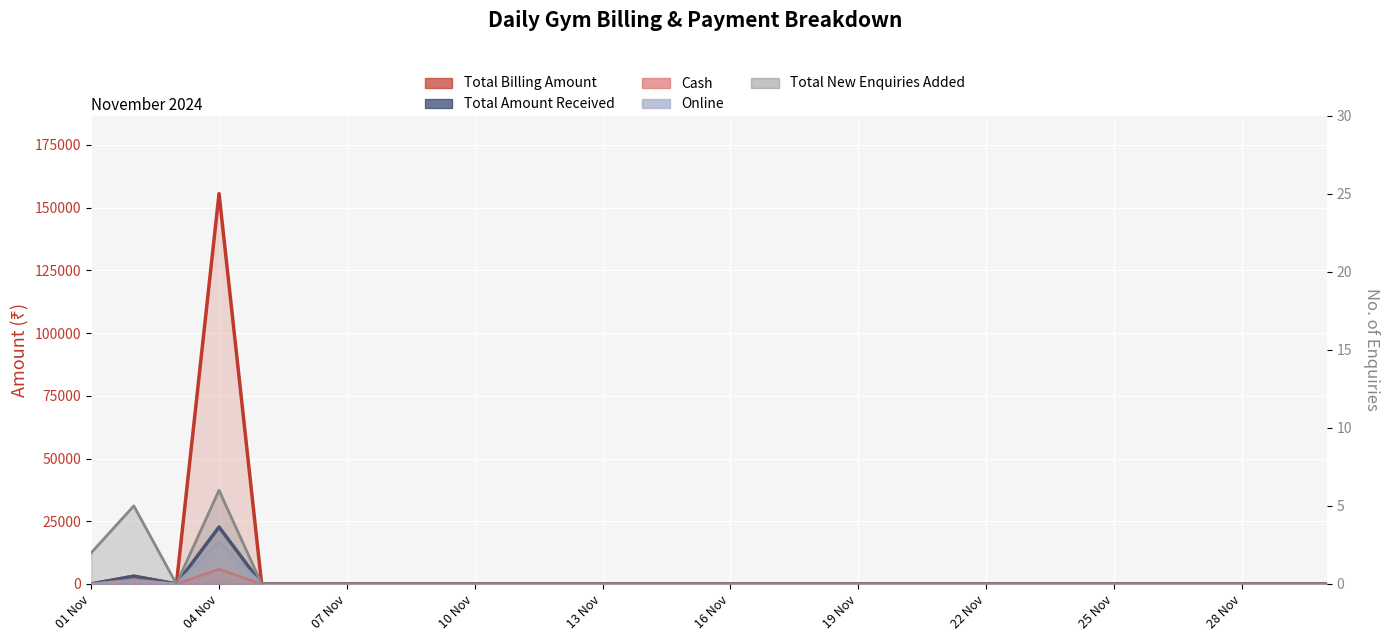

Where do Cash and Total New Enquiries Added first cross each other?

01 Nov and 02 Nov